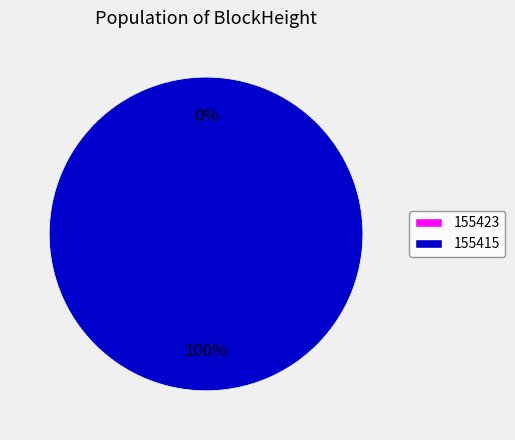

Combined, do 155415 and 155423 account for over 50%?

Yes